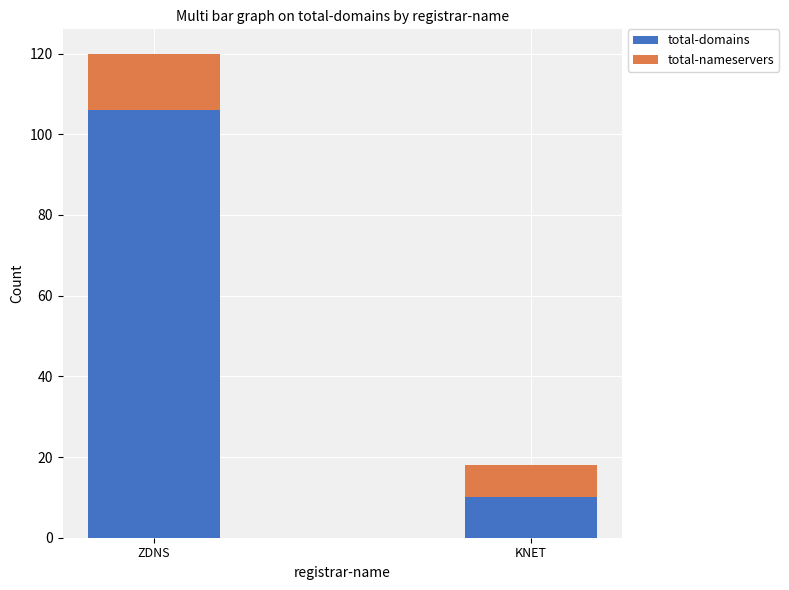

Is it true that total-domains equals 15 at KNET?

False